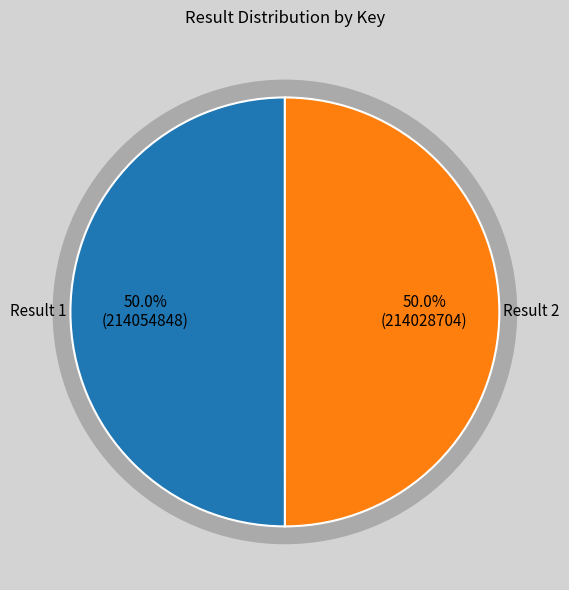

Rank the categories by value from highest to lowest.

1, 2